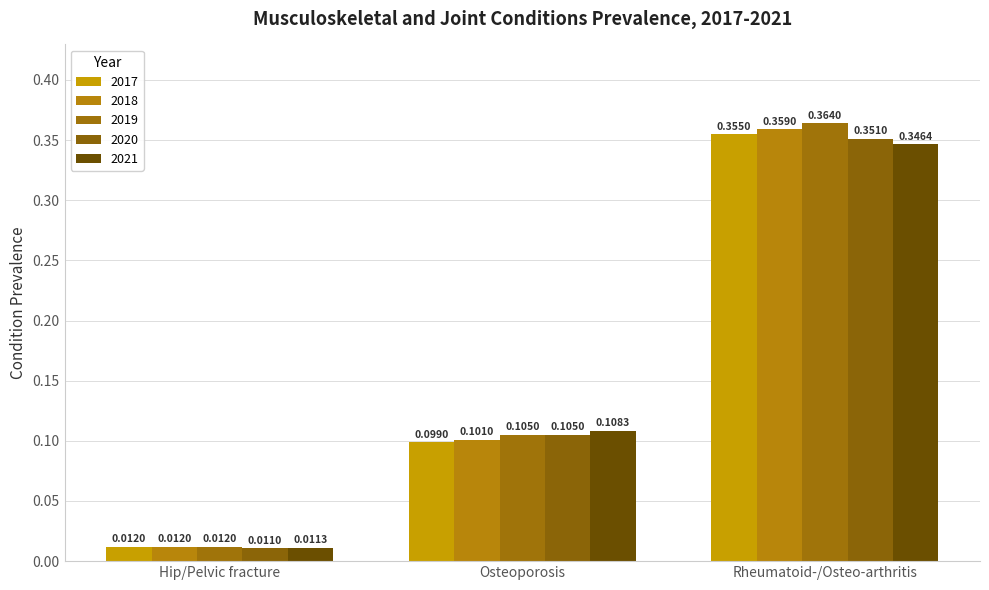

Reading right to left, list all the values displayed in this chart.

2017: Rheumatoid-/Osteo-arthritis=0.4	Osteoporosis=0.1	Hip/Pelvic fracture=0.0
2018: Rheumatoid-/Osteo-arthritis=0.4	Osteoporosis=0.1	Hip/Pelvic fracture=0.0
2019: Rheumatoid-/Osteo-arthritis=0.4	Osteoporosis=0.1	Hip/Pelvic fracture=0.0
2020: Rheumatoid-/Osteo-arthritis=0.4	Osteoporosis=0.1	Hip/Pelvic fracture=0.0
2021: Rheumatoid-/Osteo-arthritis=0.3	Osteoporosis=0.1	Hip/Pelvic fracture=0.0